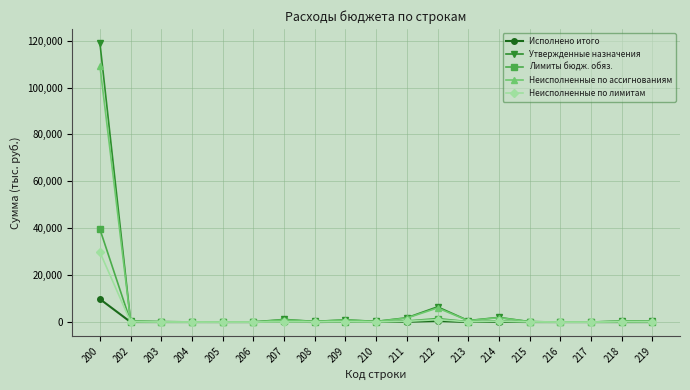

List the series in order of their peak value, highest first.

Утвержденные назначения, Неисполненные по ассигнованиям, Лимиты бюдж. обяз., Неисполненные по лимитам, Исполнено итого